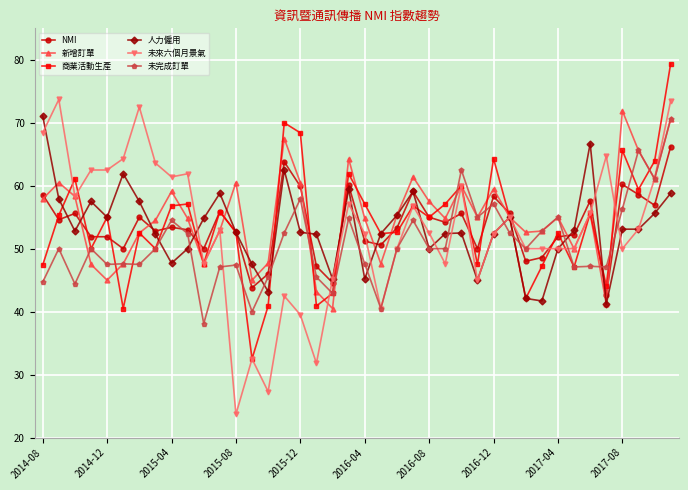

True or false: NMI has more than 2 points higher than both neighbors.

True